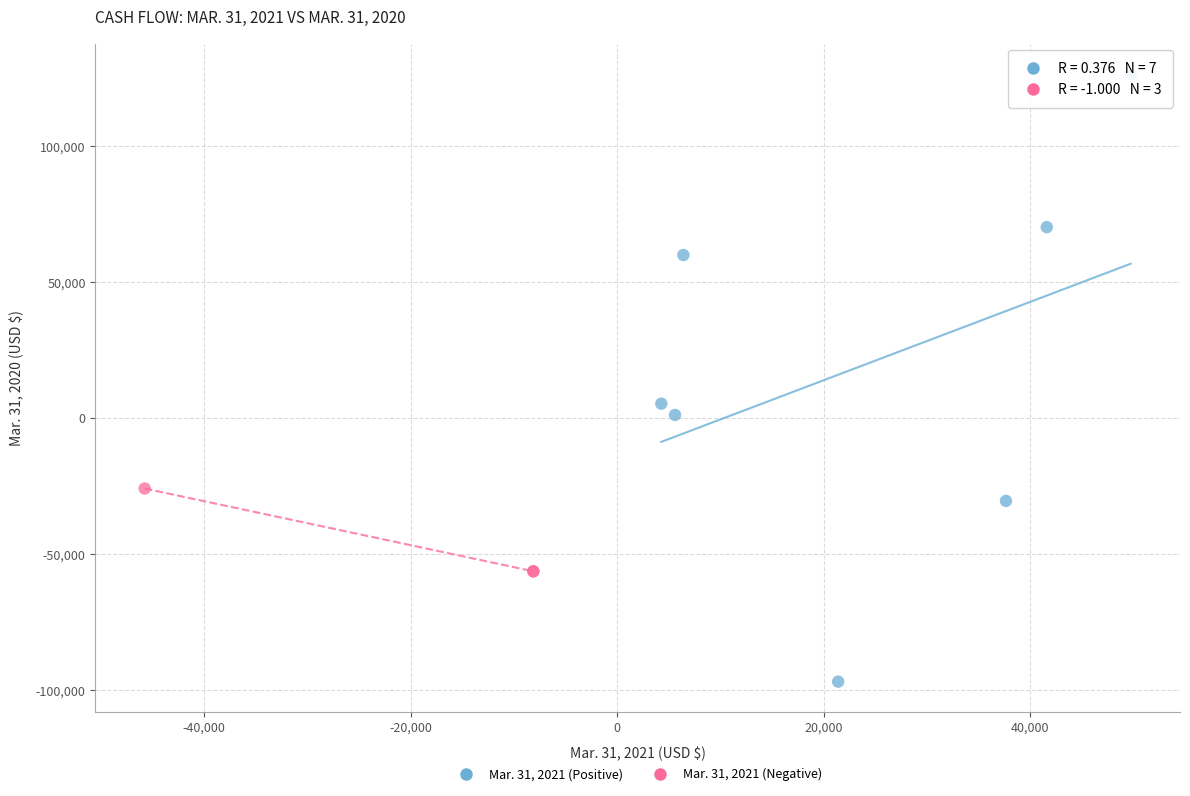

What are all the series names shown in the legend?

Mar. 31, 2021 (Positive), Mar. 31, 2021 (Negative)